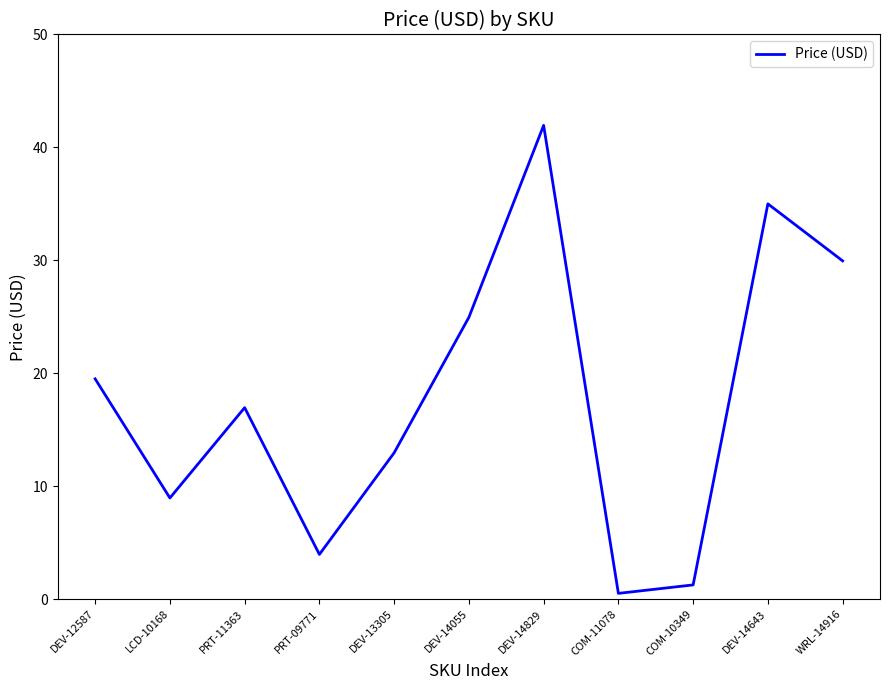

What position from the right is DEV-14829?

5